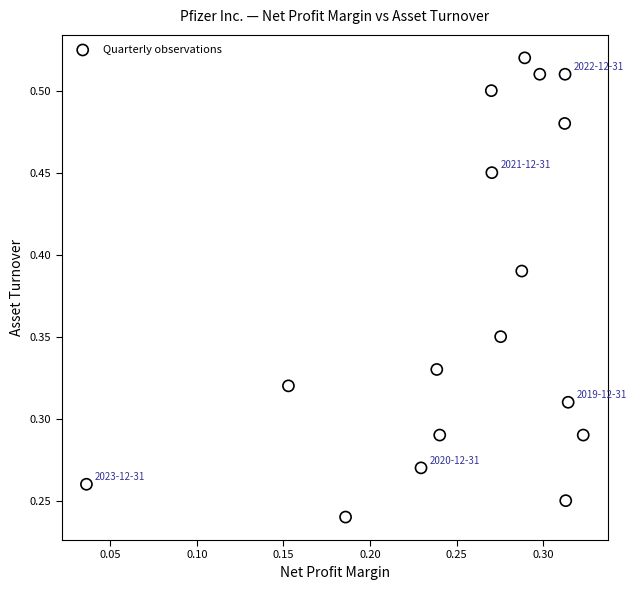

How many points are shown in the scatter plot?

17